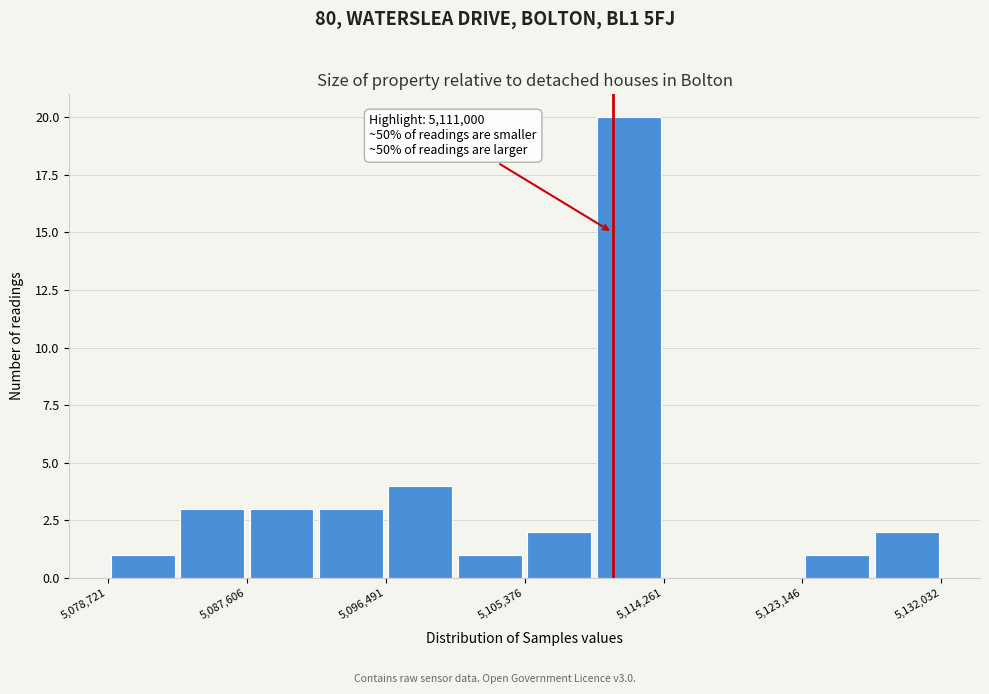

Which range on the x-axis has the tallest bar?

5110000 to 5114000